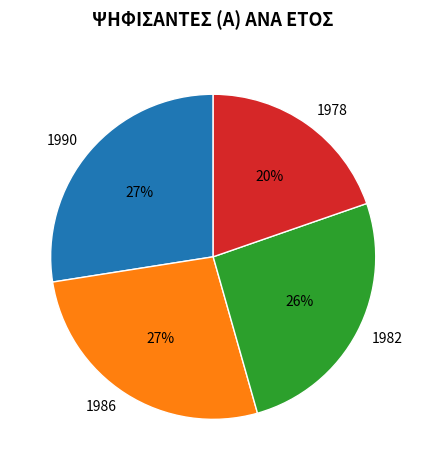

To the nearest percent, what portion does 1990 represent?

27%